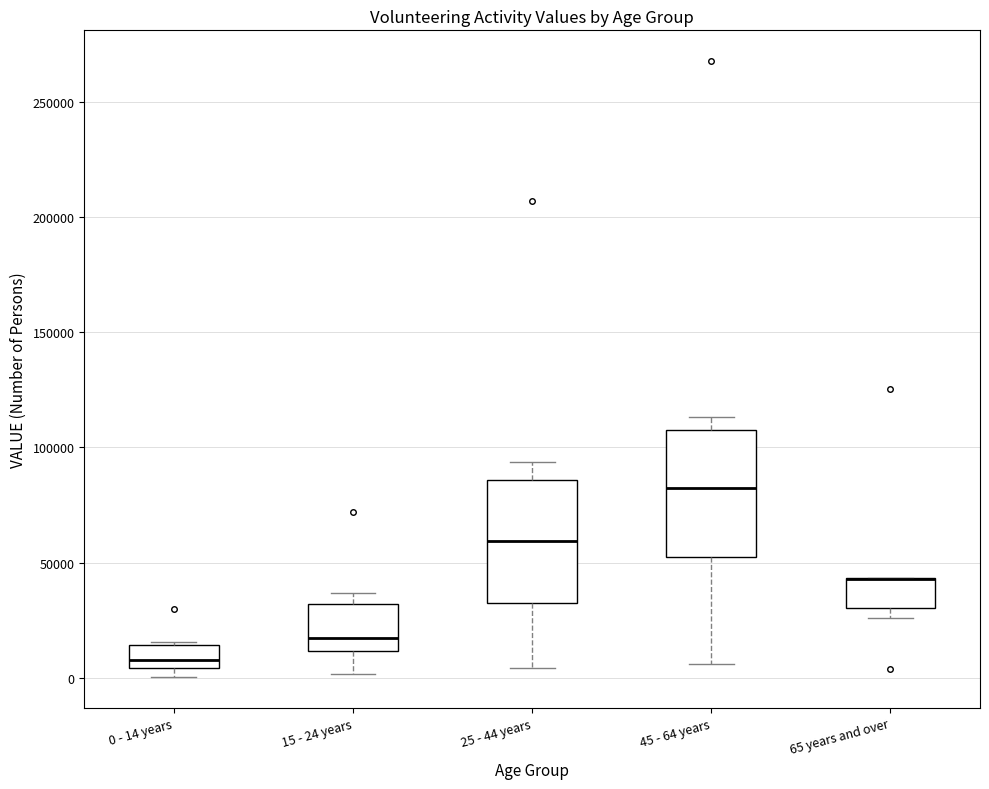

Where does the lower whisker of the box for 15 - 24 years end on the y-axis? The values are not printed on the chart, so give them approximately, as read against the axis.

0